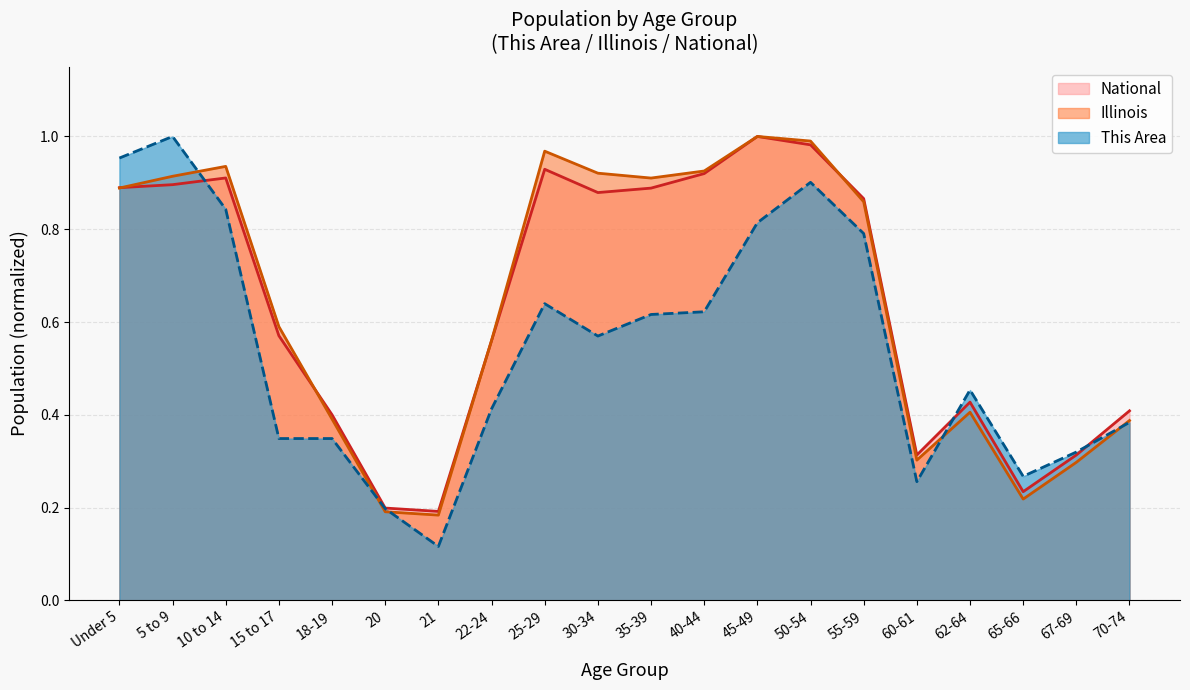

How many data points does each series have?

20